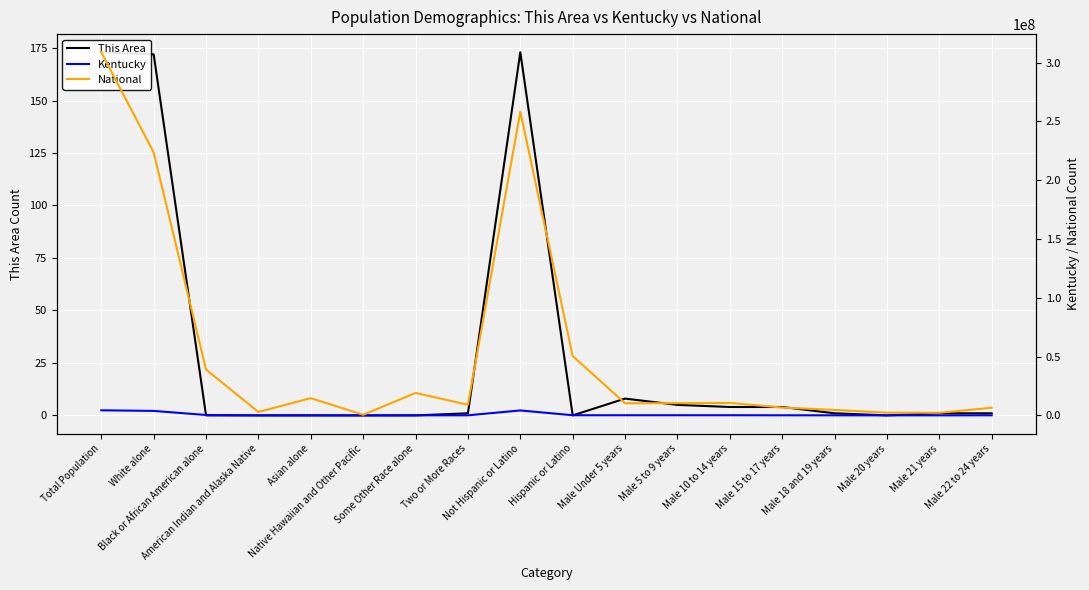

What is the greatest value displayed?

308745538